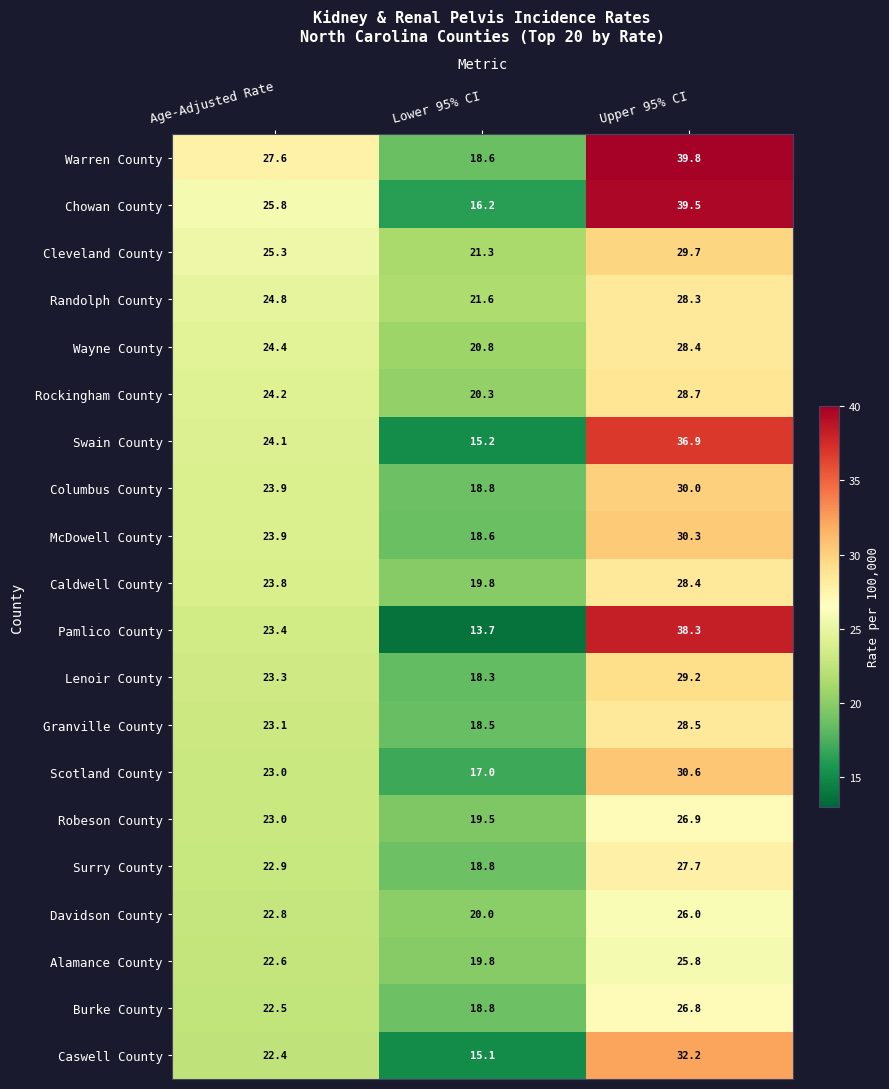

What is the total value across all series at Lower 95% CI?

370.7